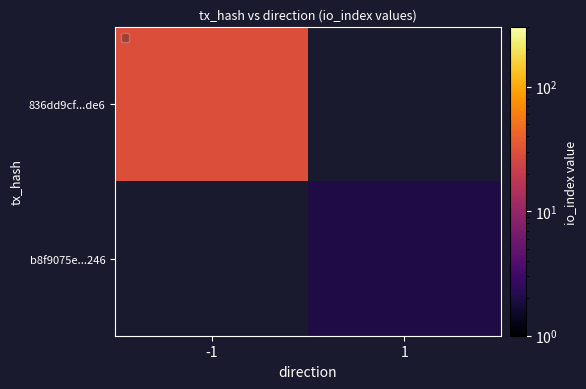

Between 1 and -1, which is larger?

-1